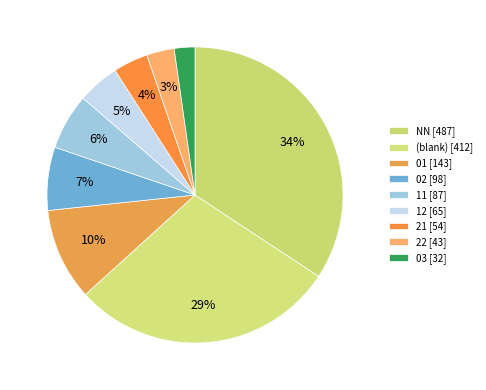

How many segments does this pie chart have?

9